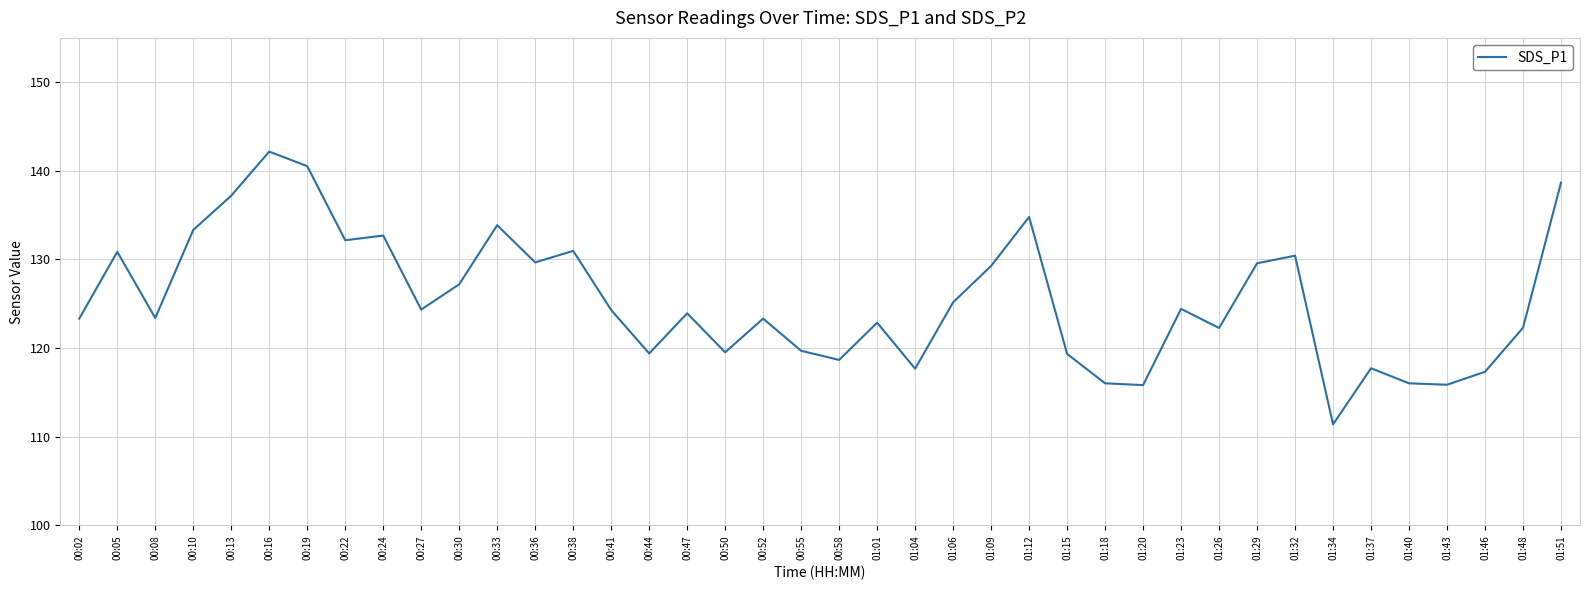

What value does the data have at 00:19?

140.5